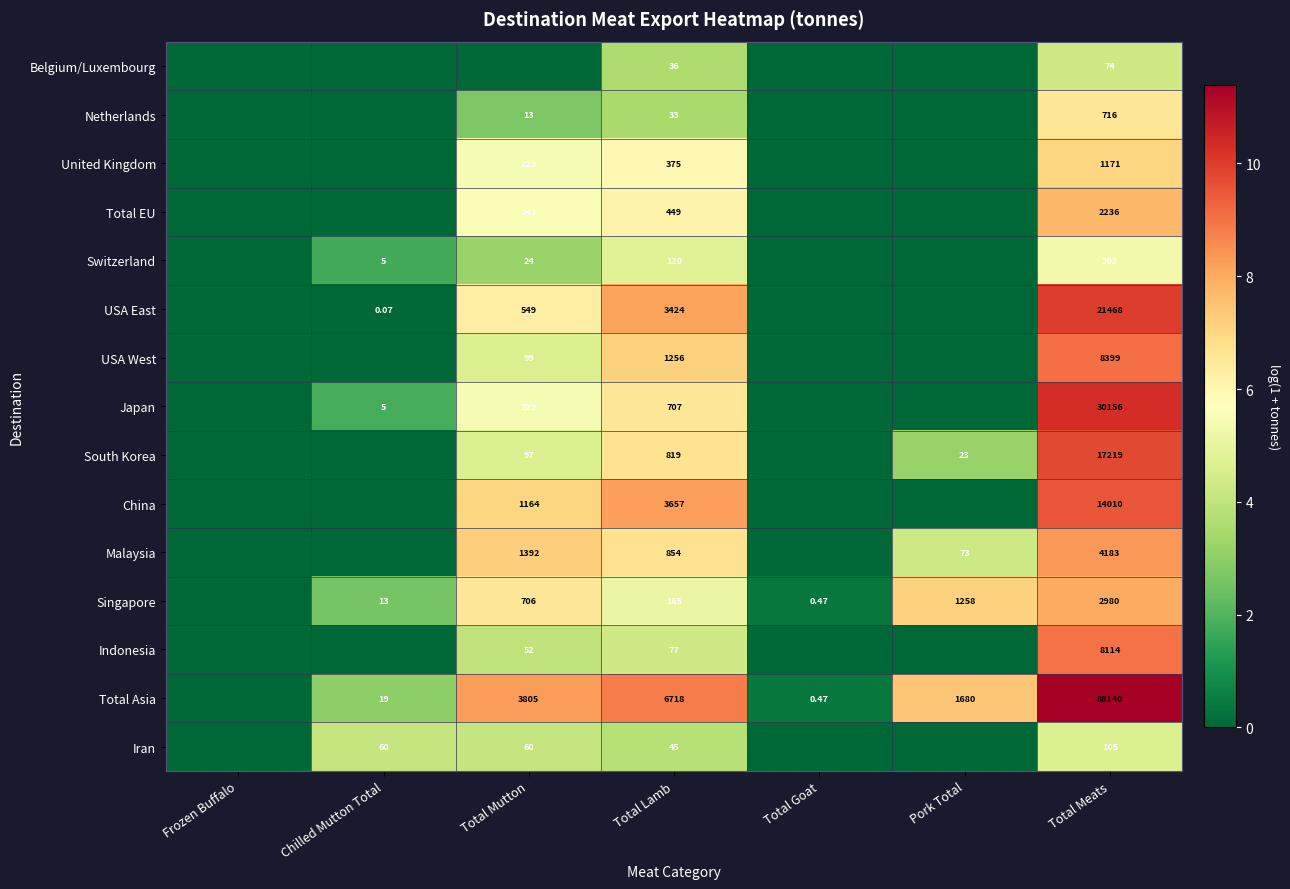

Is it true that USA East equals 6.6 at Total Meats?

False